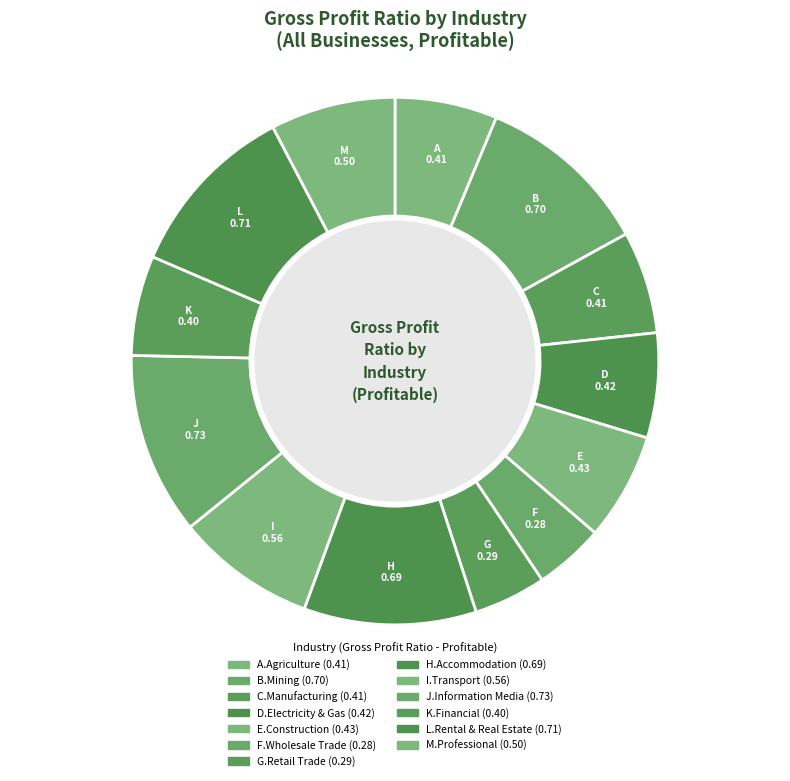

How many segments does this pie chart have?

13